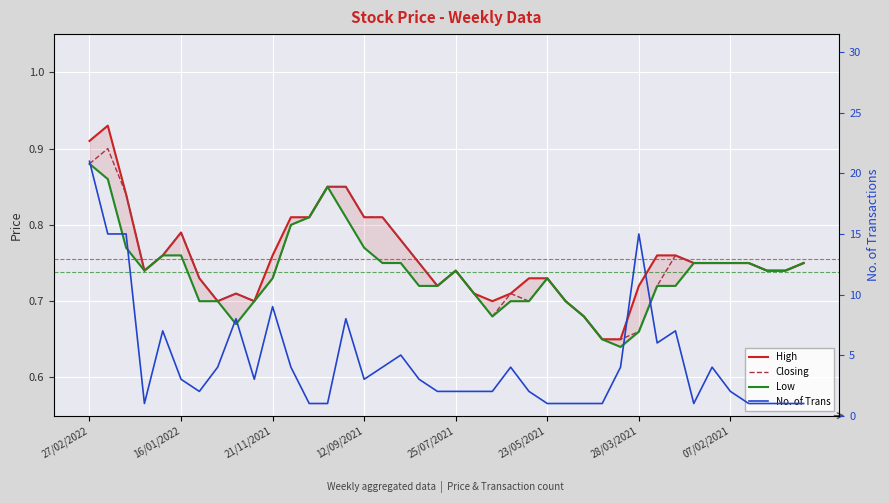

What is the difference between the maximum and second lowest values in the High series?

0.3